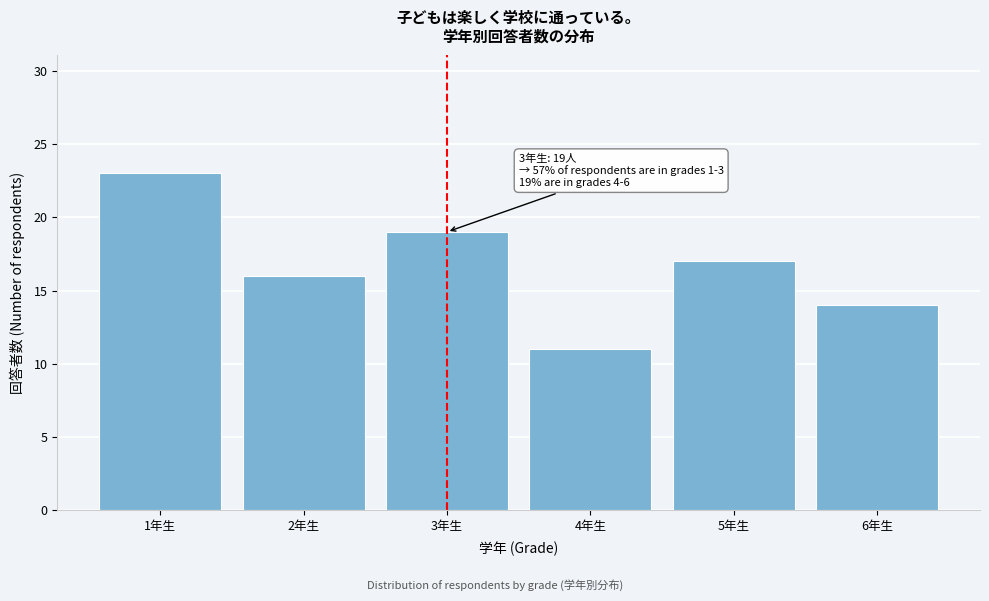

Reading left to right, list all the values displayed in this chart.

23	16	19	11	17	14